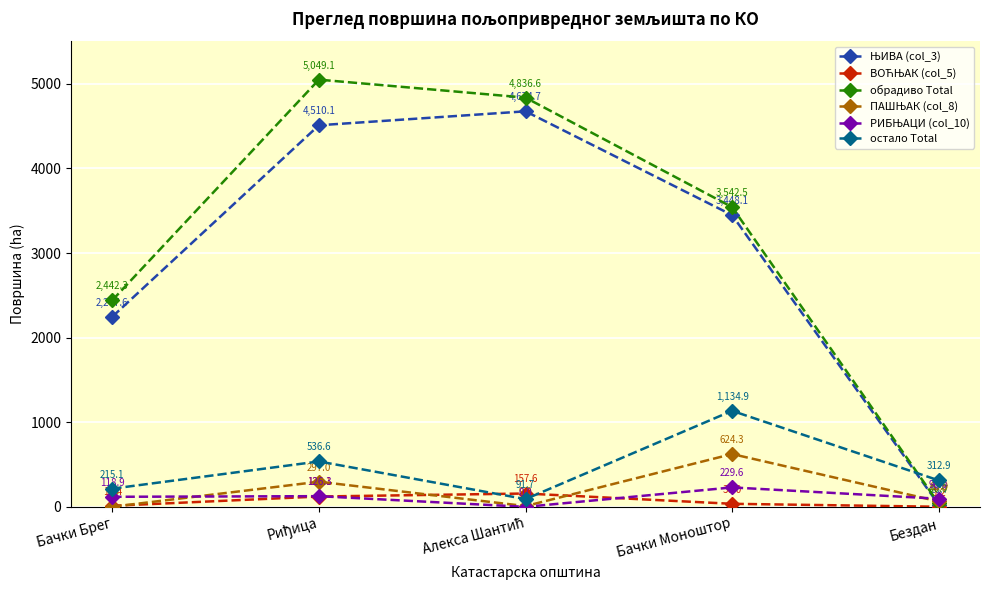

Which series has the largest total across all categories?

обрадиво Total